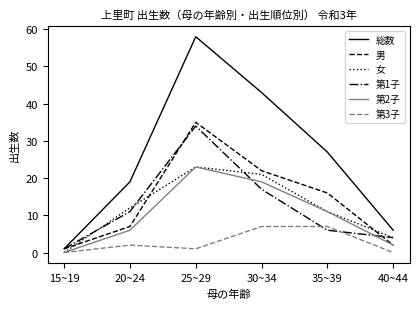

Which series ends up on top after the final intersection of 第1子 and 第3子?

第1子